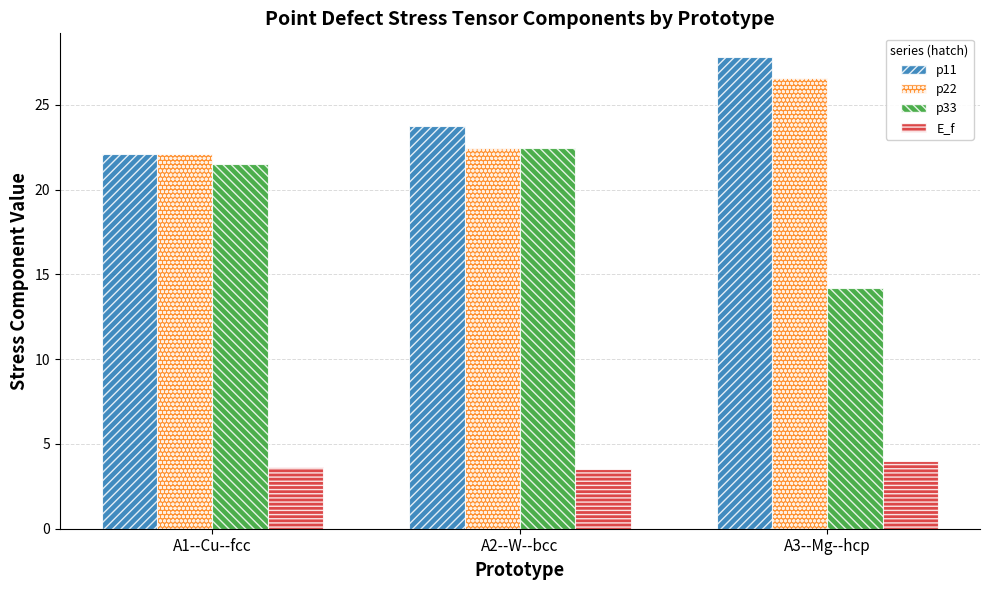

What is the minimum value shown in the chart?

3.5